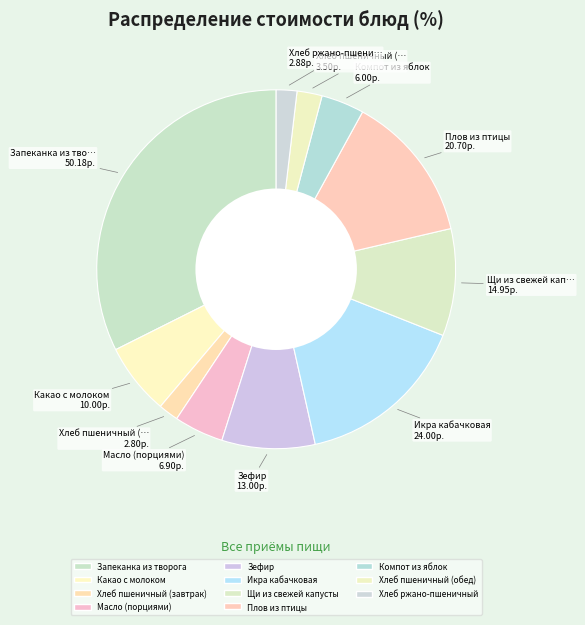

Combined, what portion of the pie is Хлеб ржано-пшеничный and Щи из свежей капусты?

11.5%